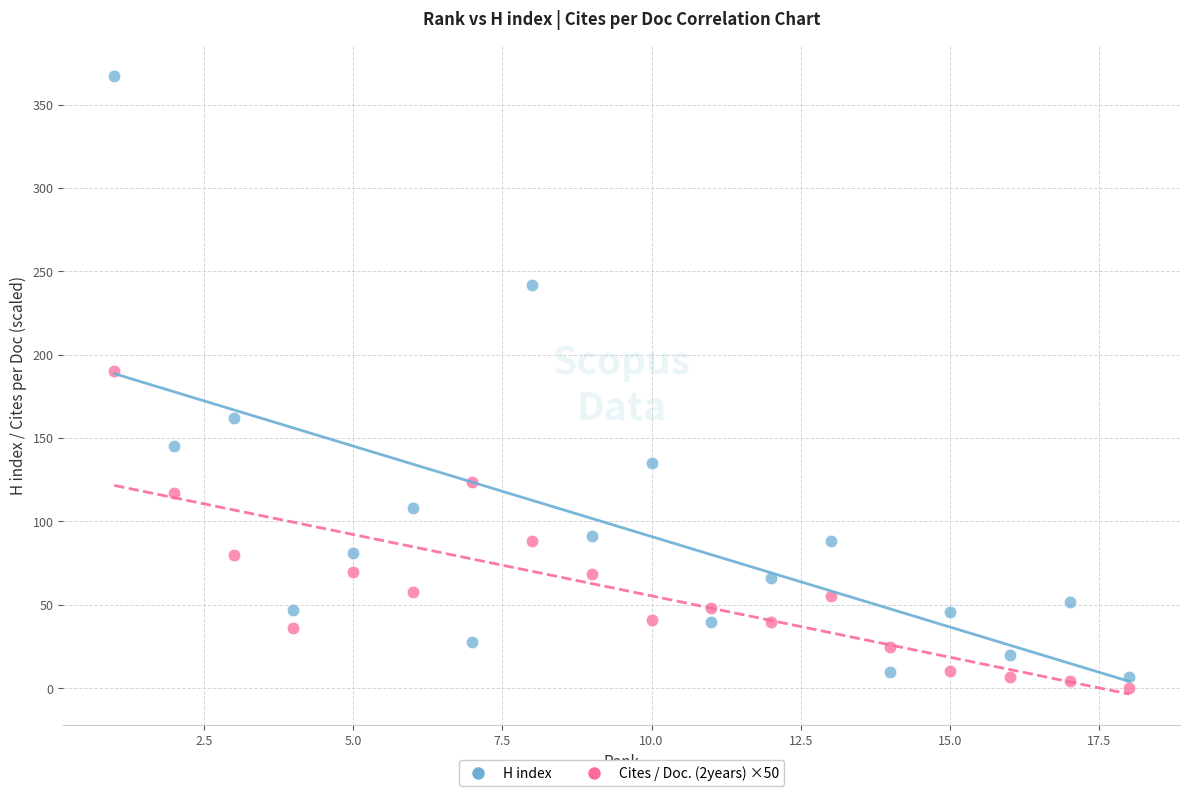

Which series reaches the maximum Y coordinate?

H index